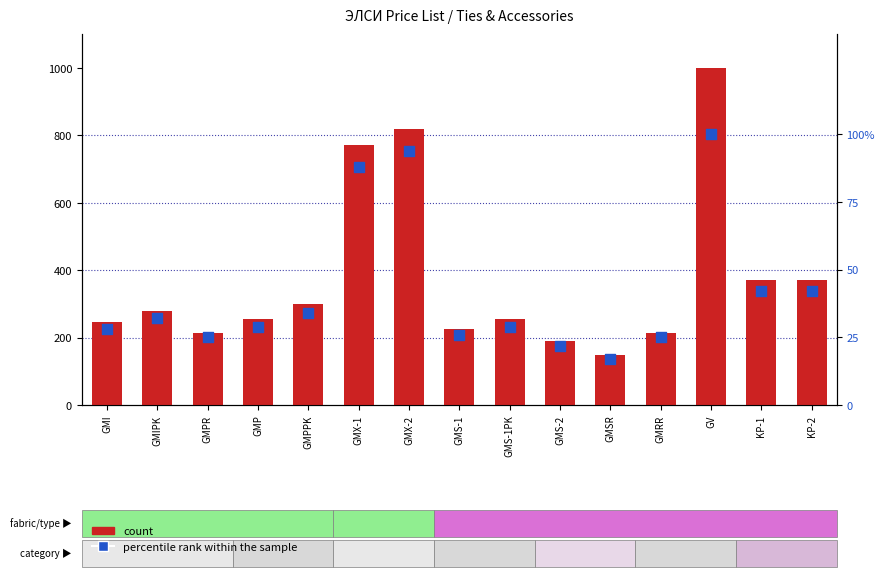

Which series reaches the minimum Y coordinate?

percentile rank within the sample